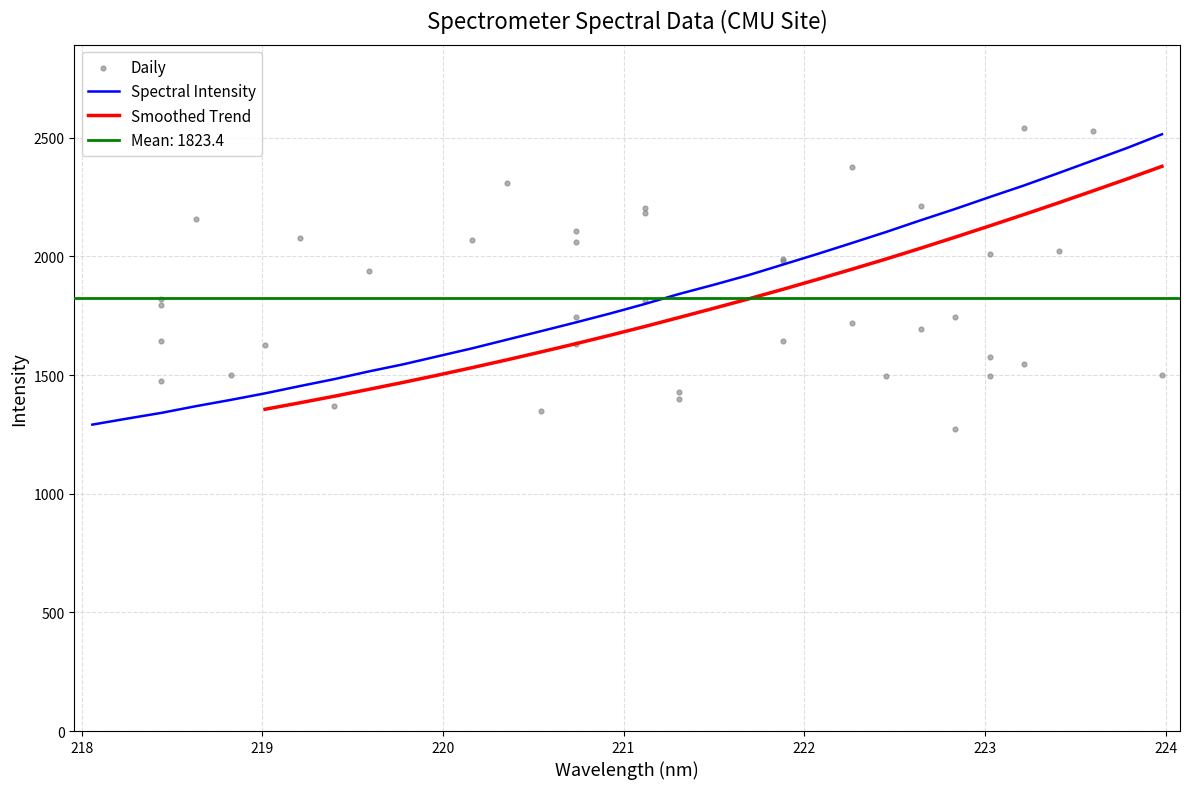

What is the minimum value for Spectral Intensity?

1291.3